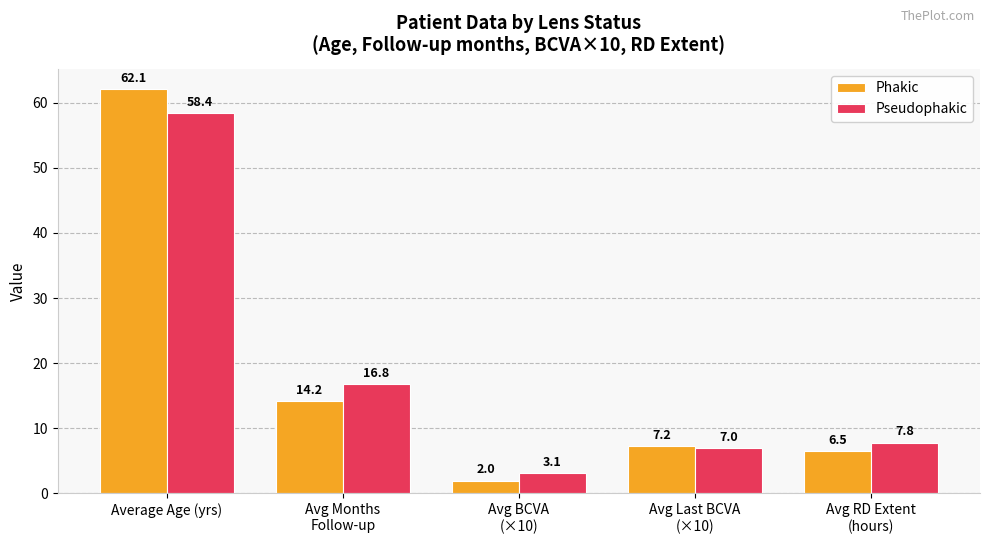

What are all the series names shown in the legend?

Phakic, Pseudophakic